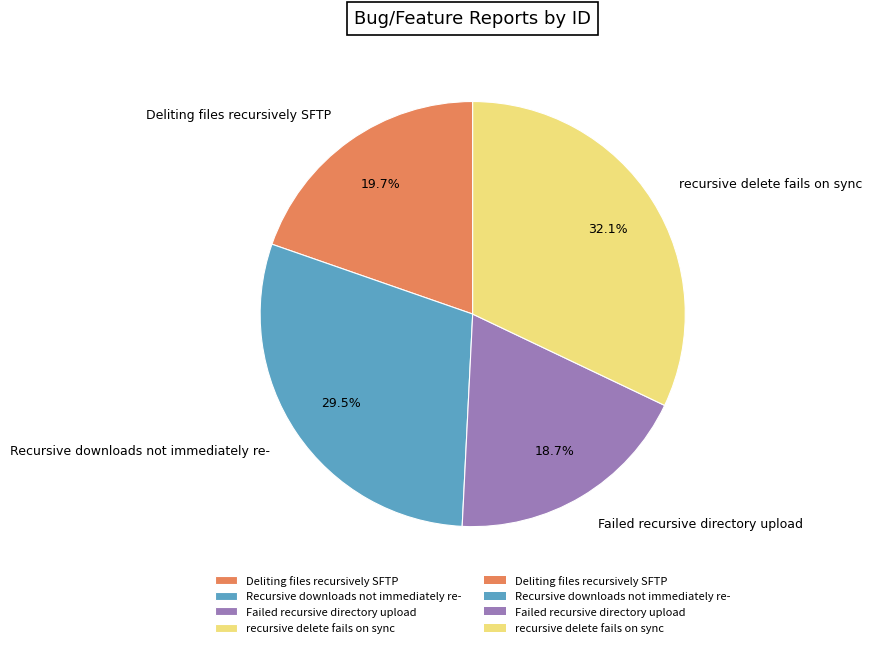

What portion of the pie excludes Failed recursive directory upload?

81.3%